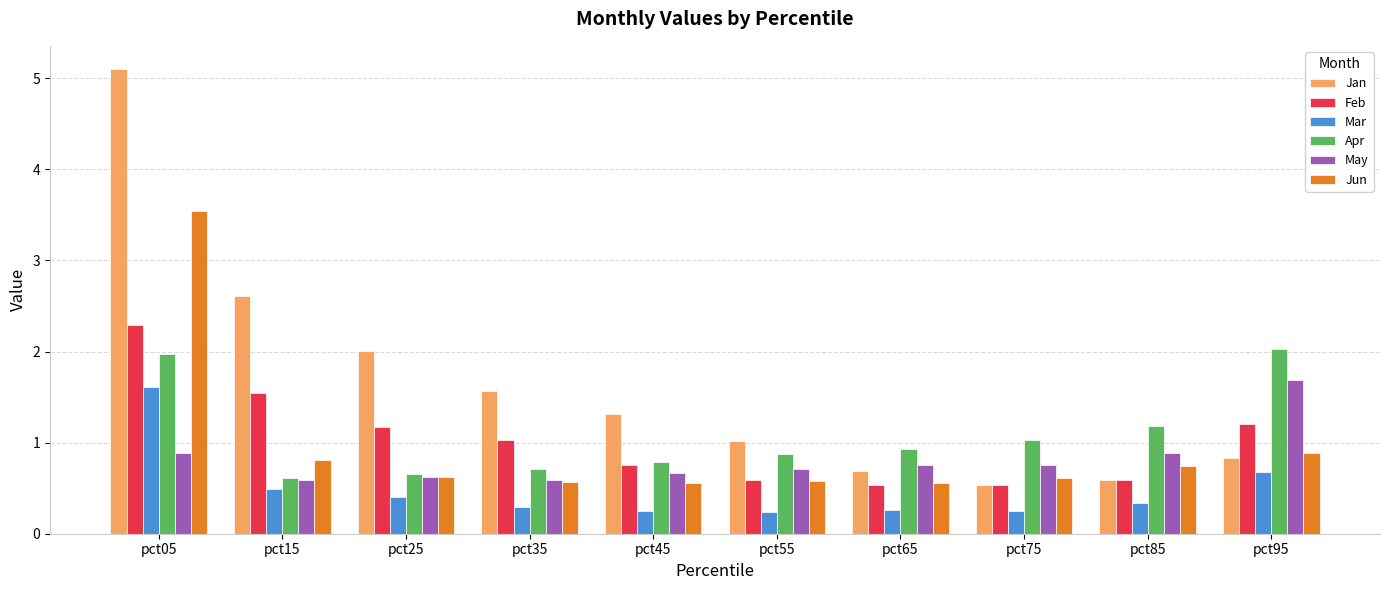

What is the average value of the Jun series?

0.9